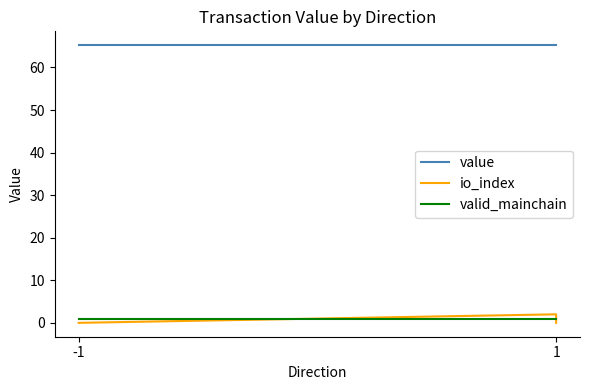

What is the highest value of the value series?

65.2